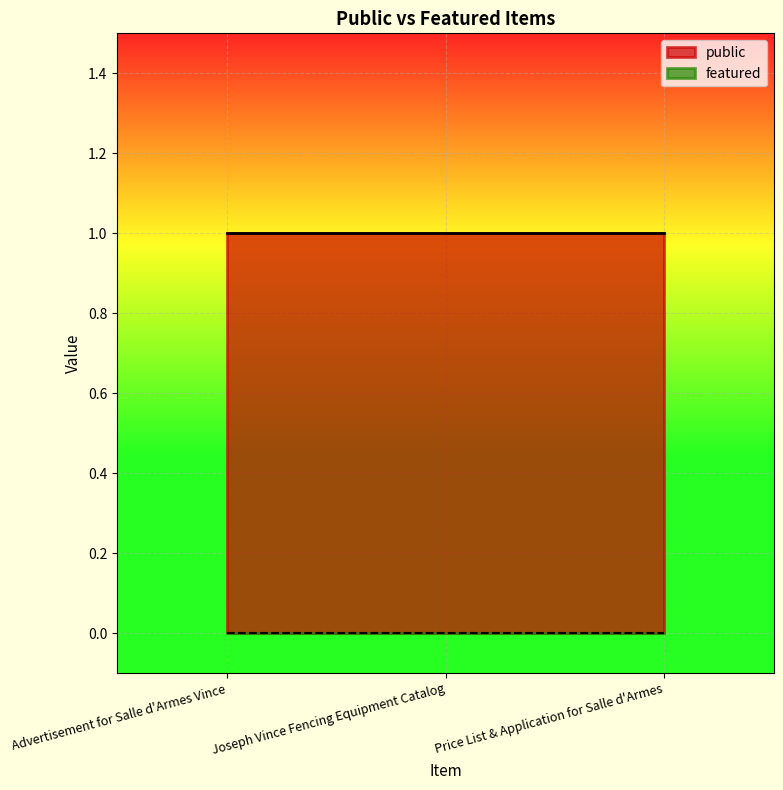

What is the spread (max minus min) of values at Advertisement for Salle d'Armes Vince?

1